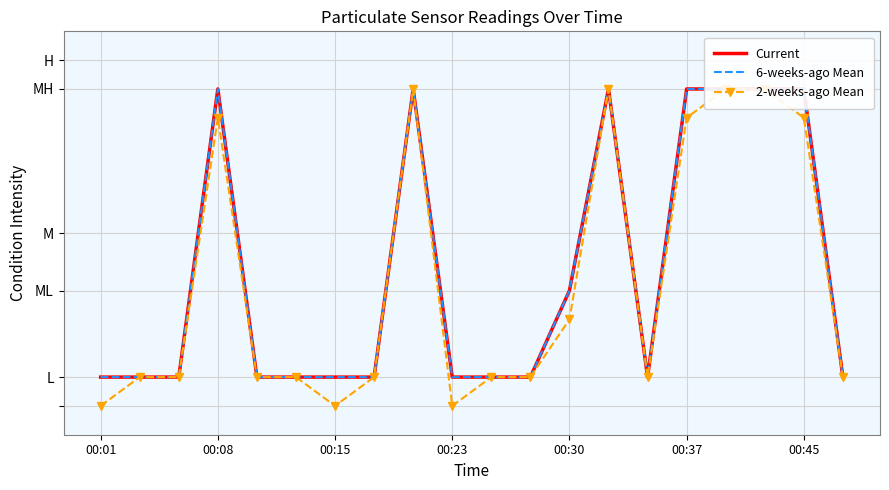

How many Current values are between 0 and 1?

20